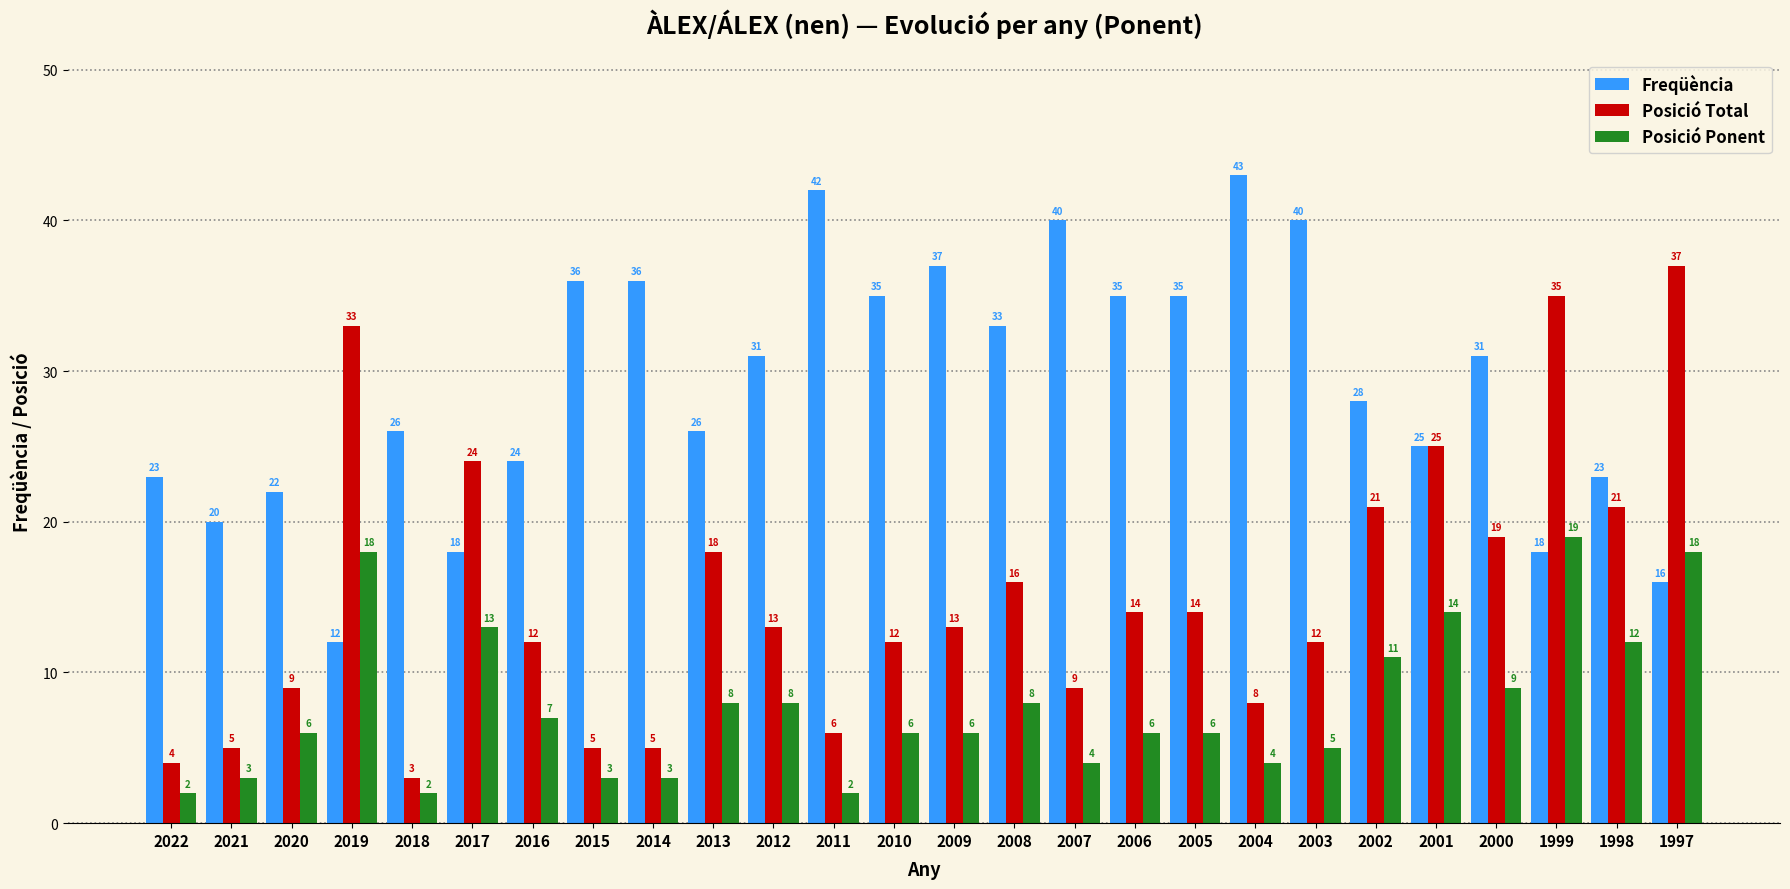

What is the difference between the second highest and minimum values in the Posició Total series?

32